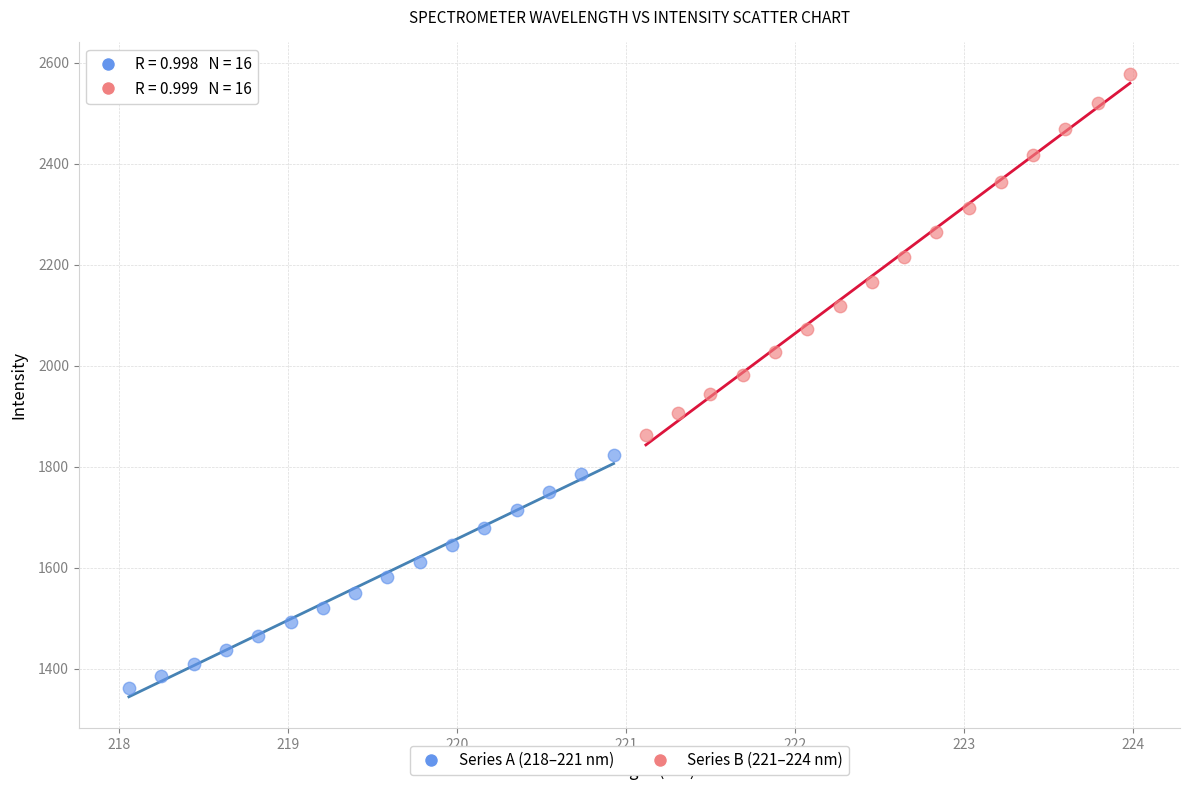

What are all the series names shown in the legend?

Series A (218–221 nm), Series B (221–224 nm)